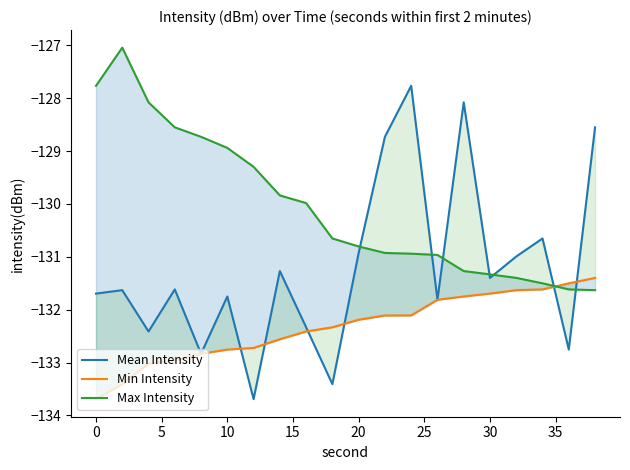

Rank the series by their average value, from lowest to highest.

Min Intensity, Mean Intensity, Max Intensity